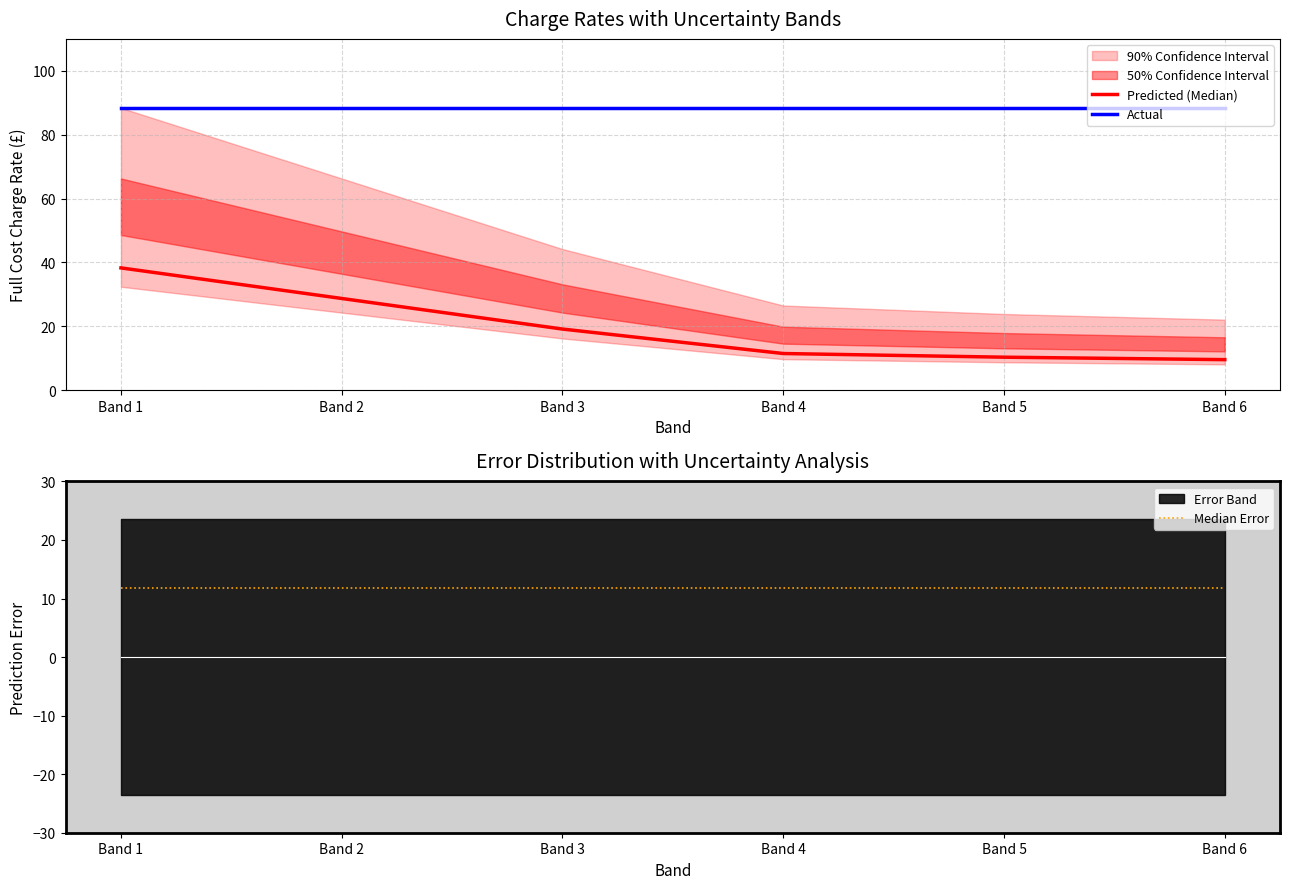

What is the sum of all Actual values?

530.4